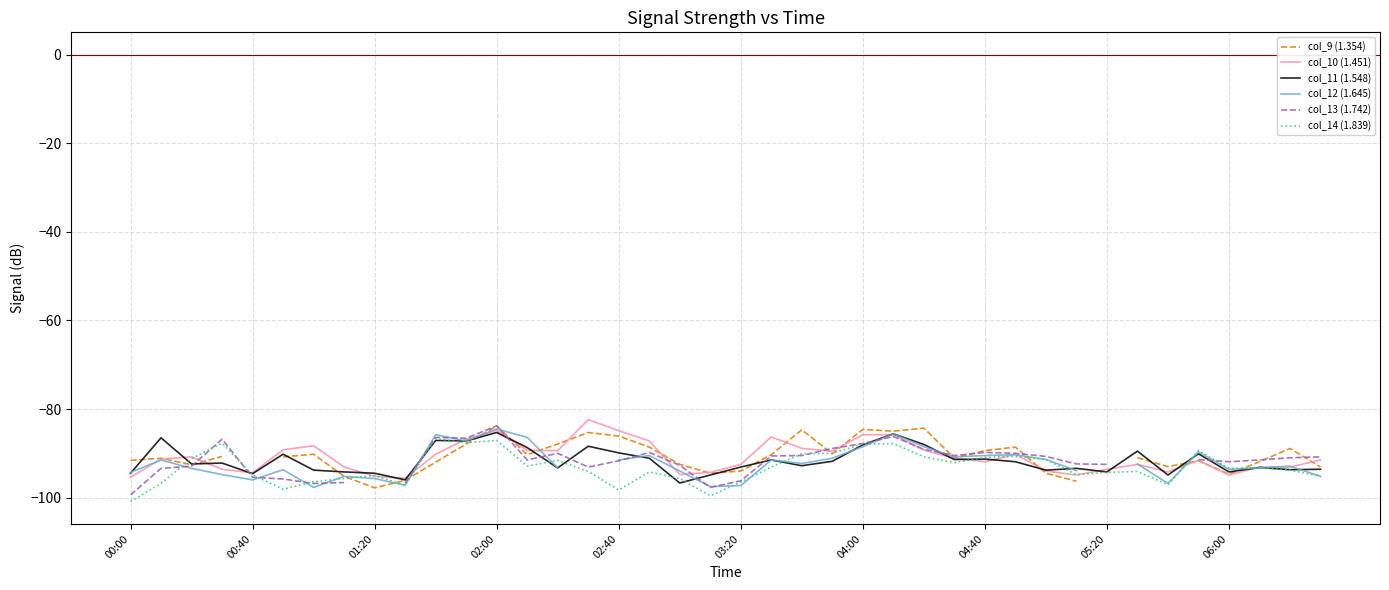

What is the difference between the col_9 (1.354) values at 35 and 38?

2.8